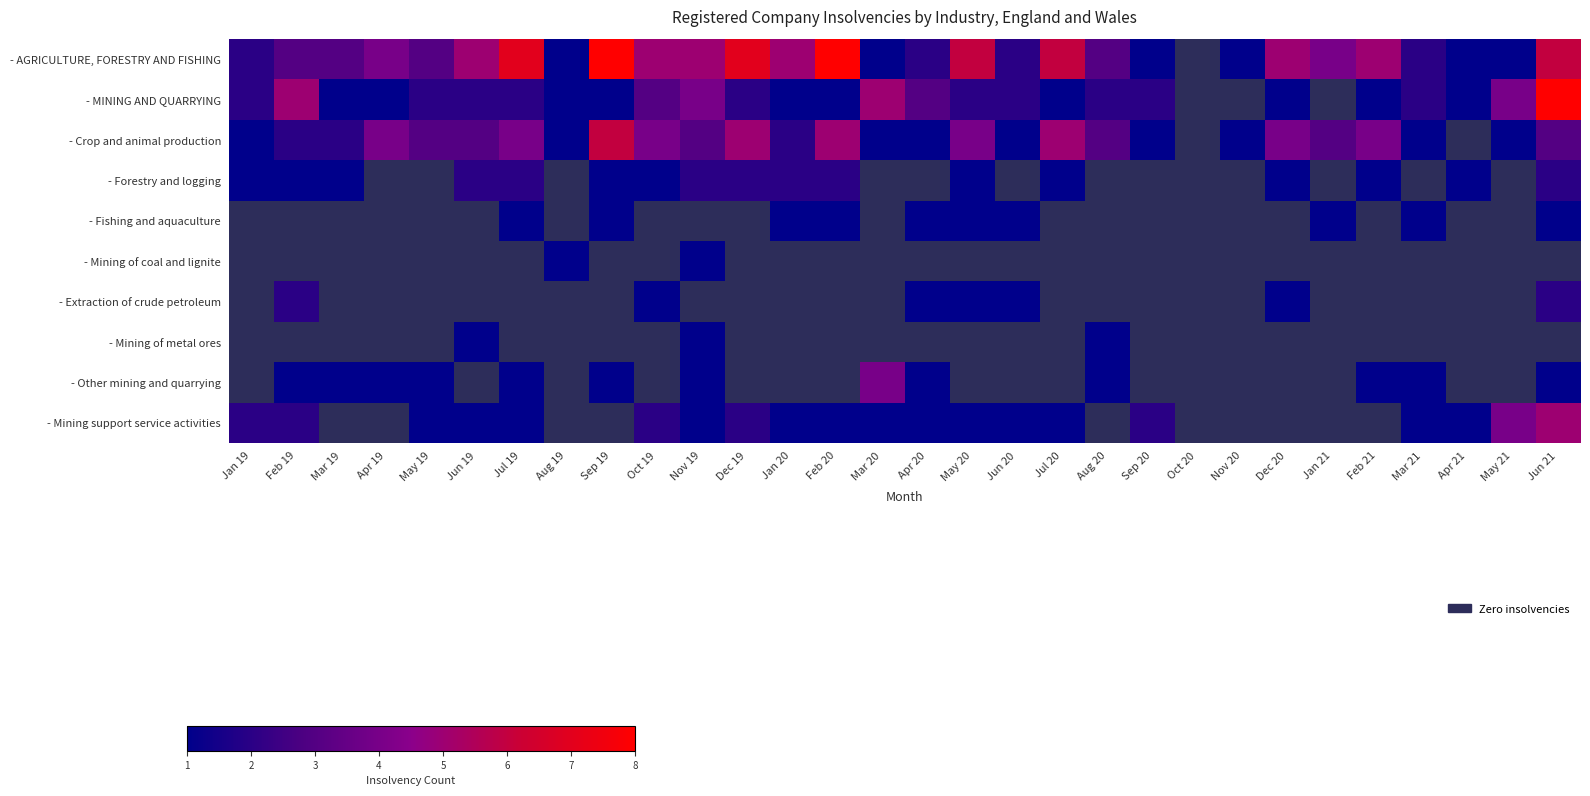

List the series in order of their overall mean, highest first.

- AGRICULTURE, FORESTRY AND FISHING, - MINING AND QUARRYING, - Crop and animal production, - Forestry and logging, - Fishing and aquaculture, - Mining of coal and lignite, - Extraction of crude petroleum, - Mining of metal ores, - Other mining and quarrying, - Mining support service activities